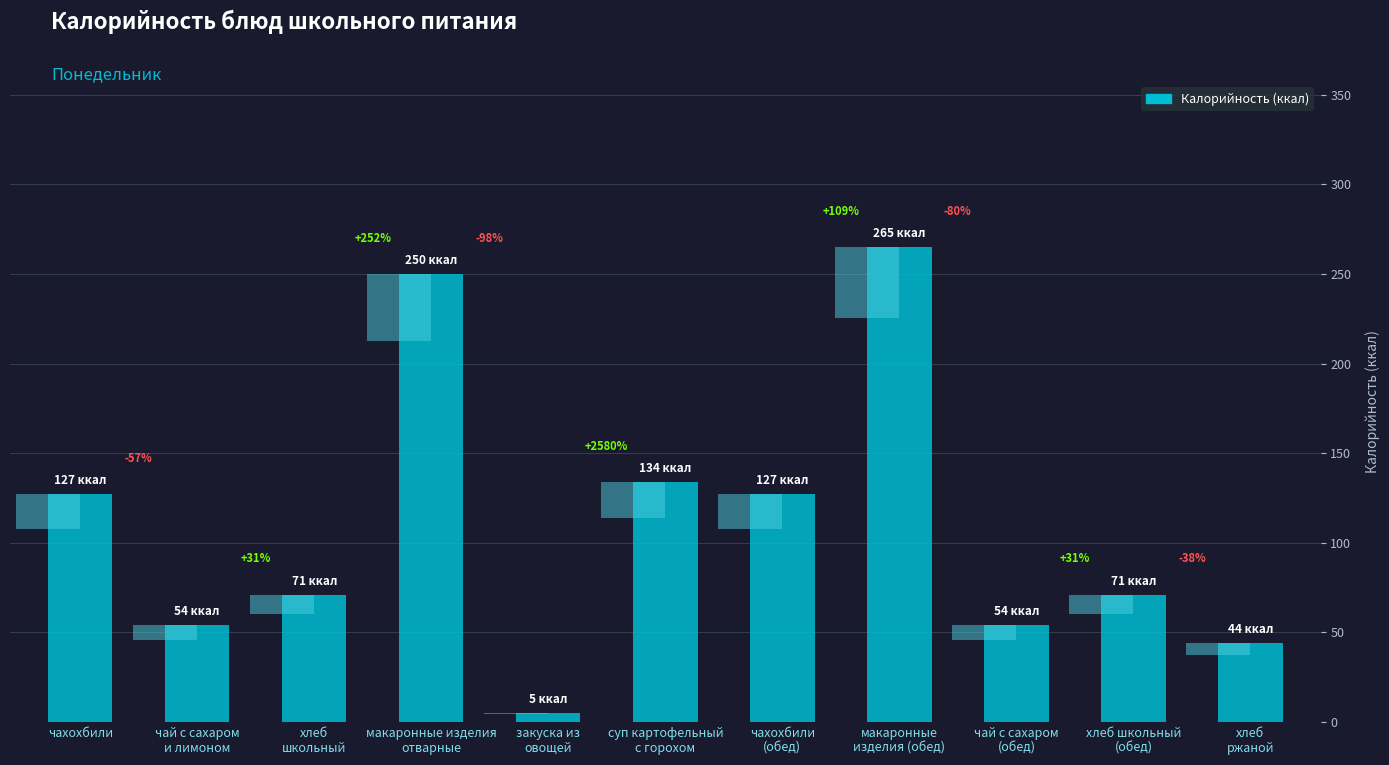

Reading left to right, transcribe all the data shown in this chart.

127	54	71	250	5	134	127	265	54	71	44